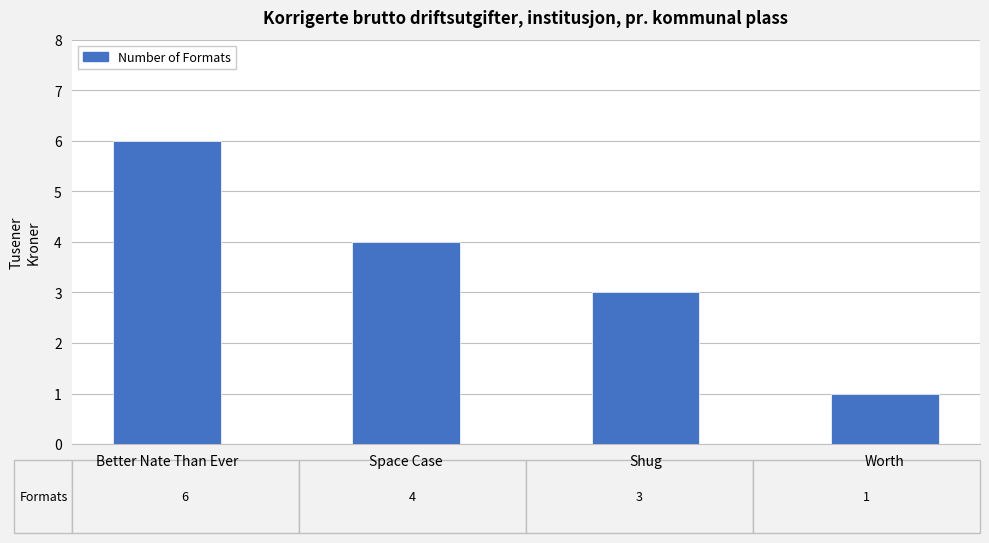

What is the change in value from Better Nate Than Ever to Worth?

-5